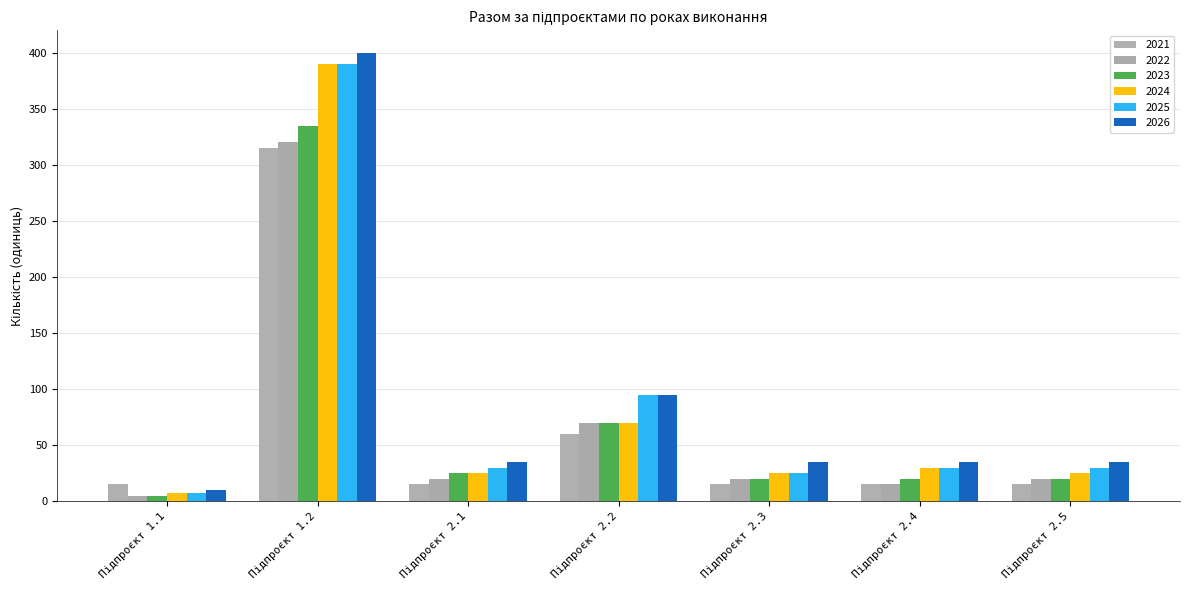

What is the sum of the 2025 values at Підпроєкт 2.4 and Підпроєкт 2.1?

60